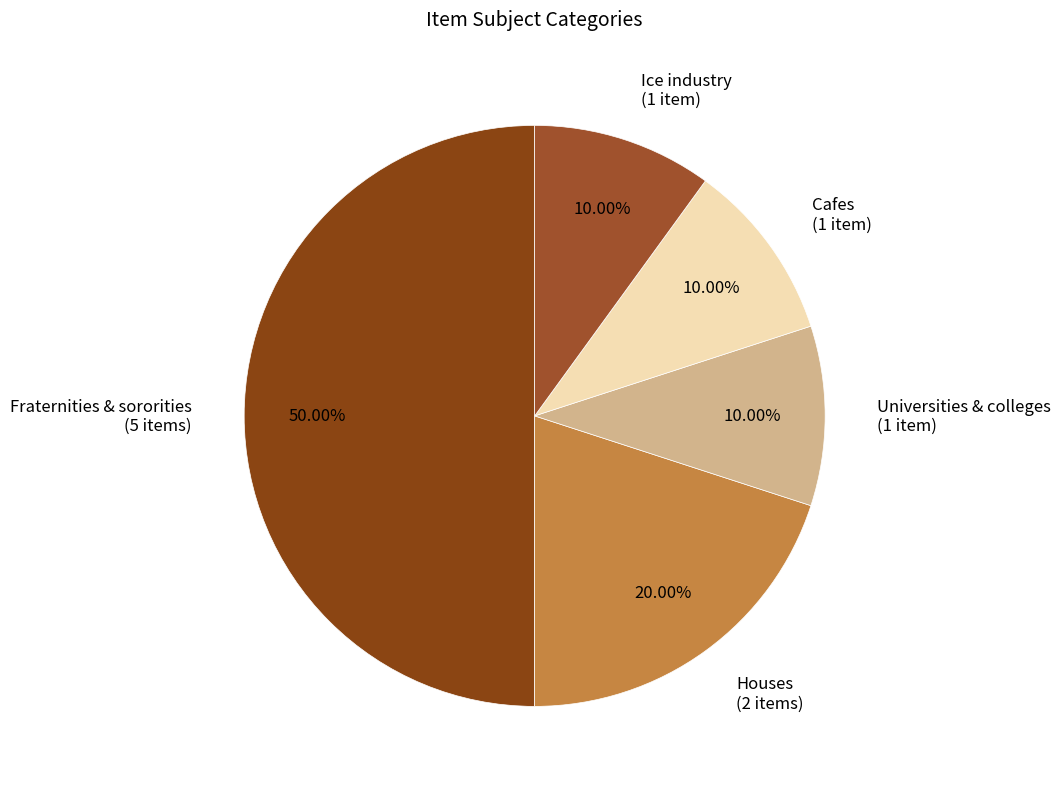

Is the sum of Ice industry and Universities & colleges greater than half?

No